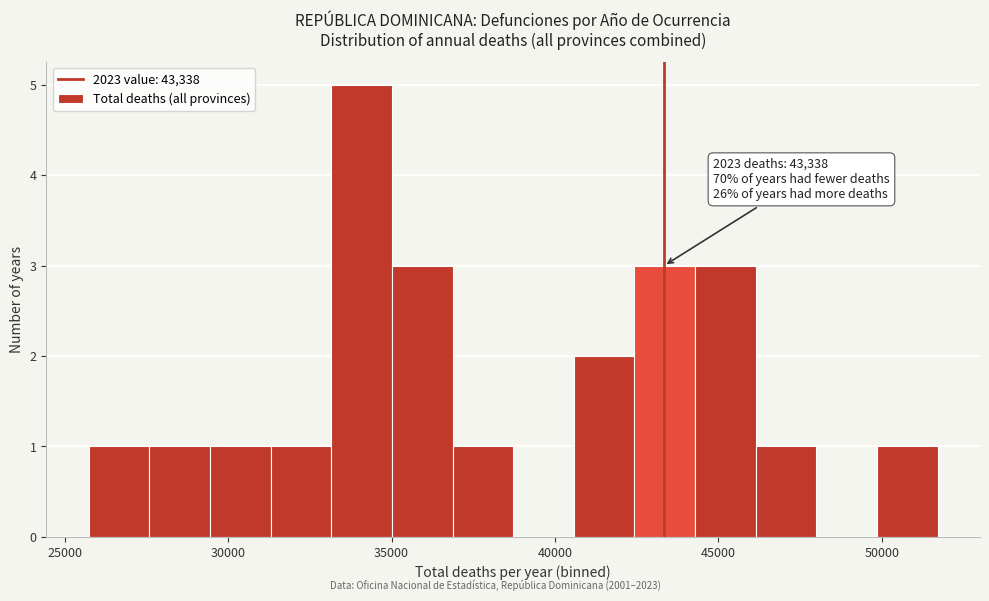

Around what value on the x-axis is the tallest bar? Give the approximate position of its centre, as read against the axis.

34000